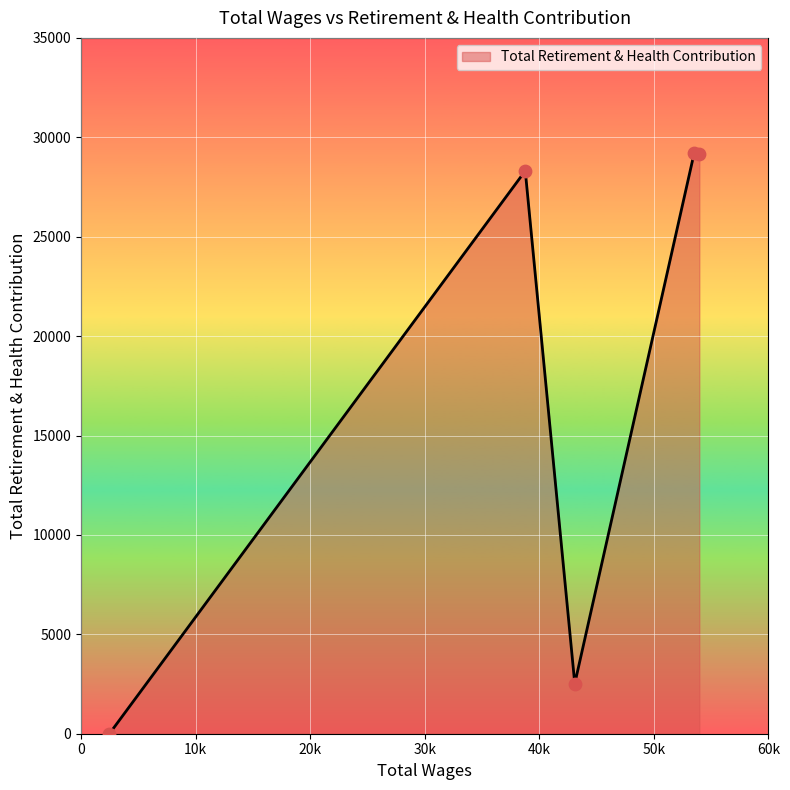

How many interior local valleys (lower than both neighbors) does the data have?

1